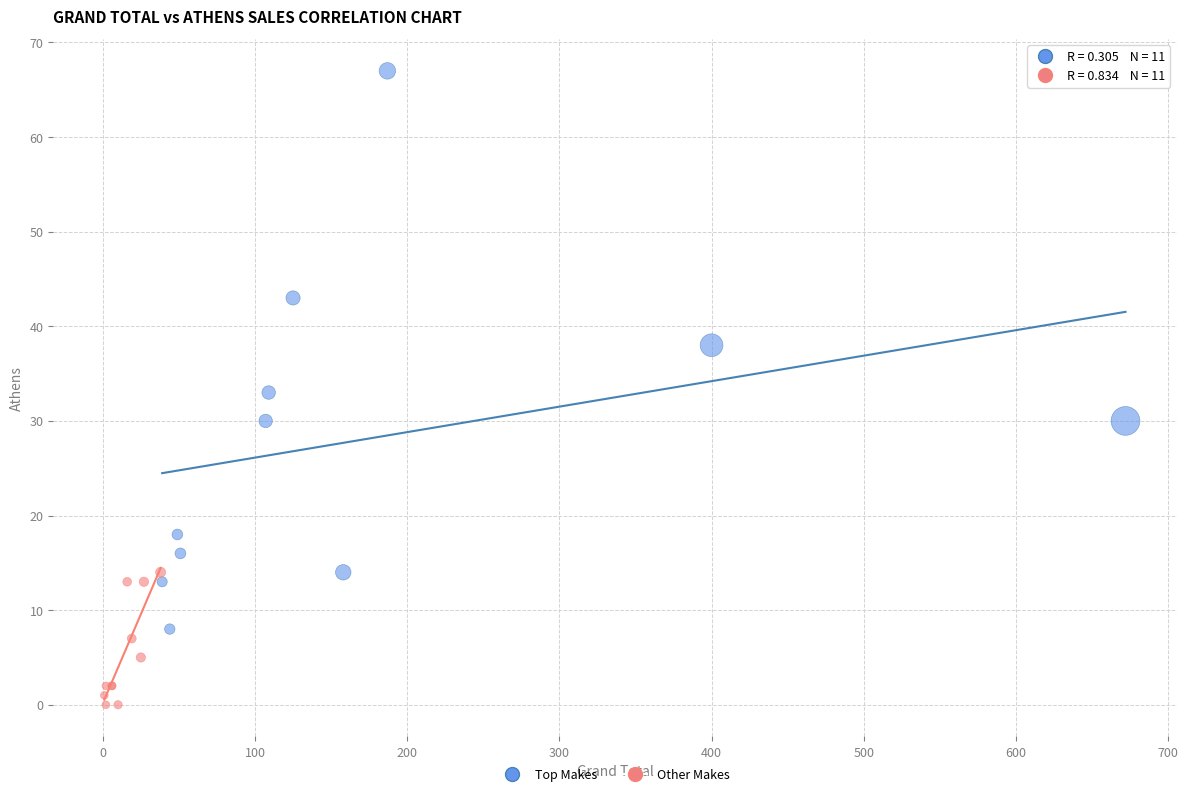

Which series has the widest spread of Y values?

Top Makes